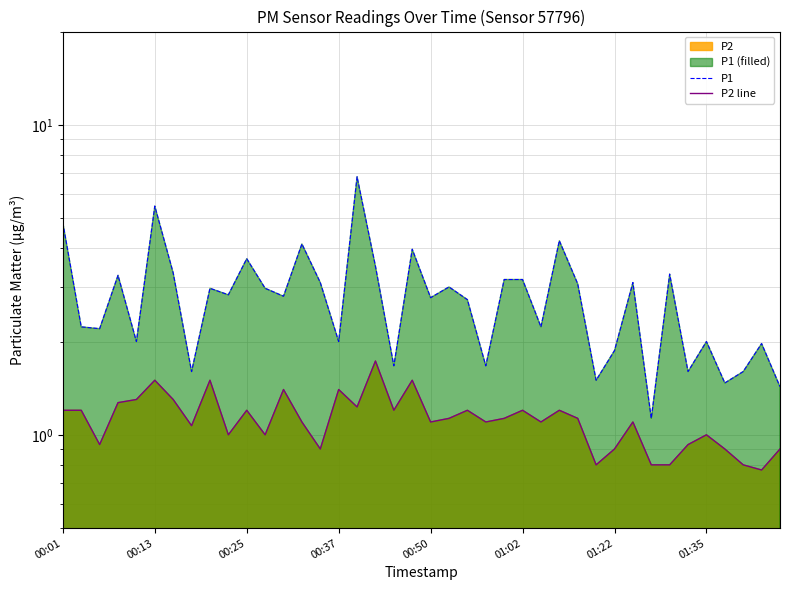

What is the highest value of the P1 series?

6.8